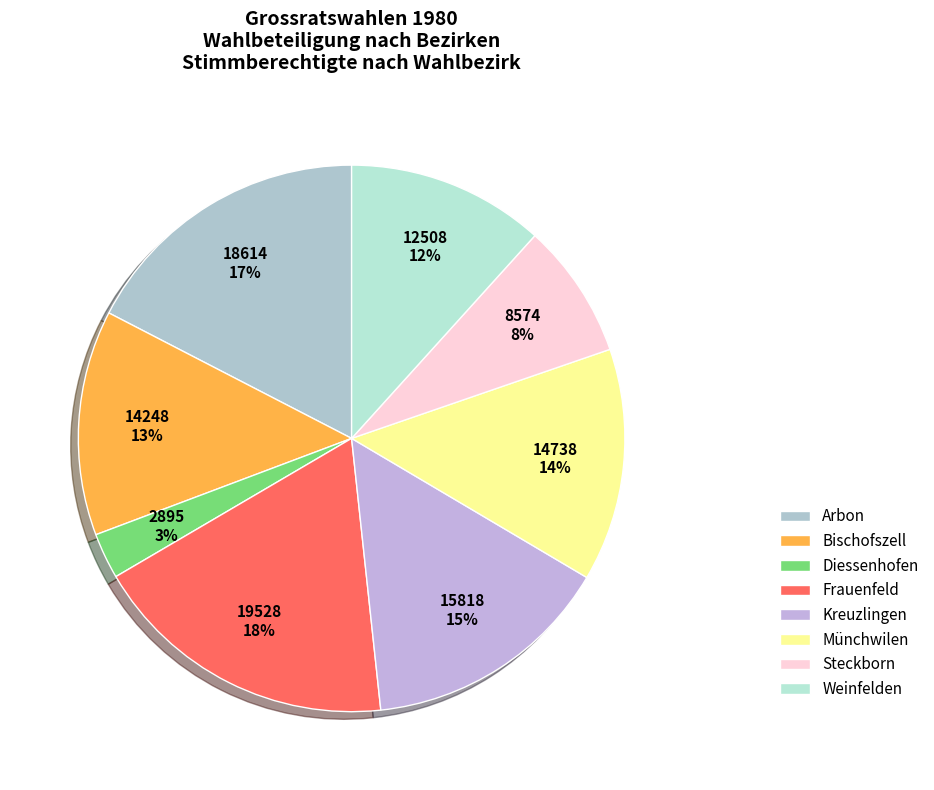

Which category has the smallest portion of the pie?

Diessenhofen